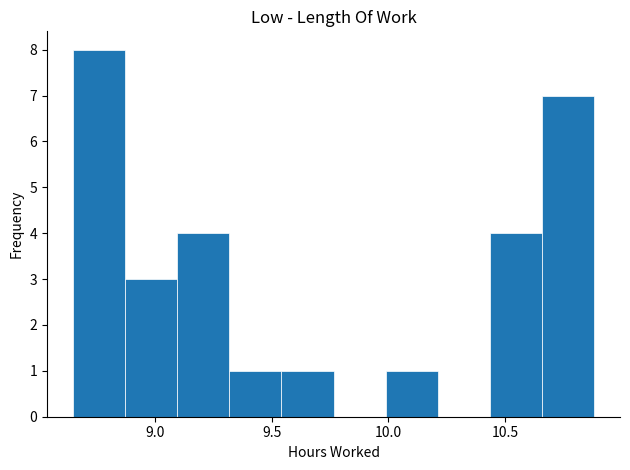

Which range on the x-axis has the tallest bar?

8.65 to 8.85